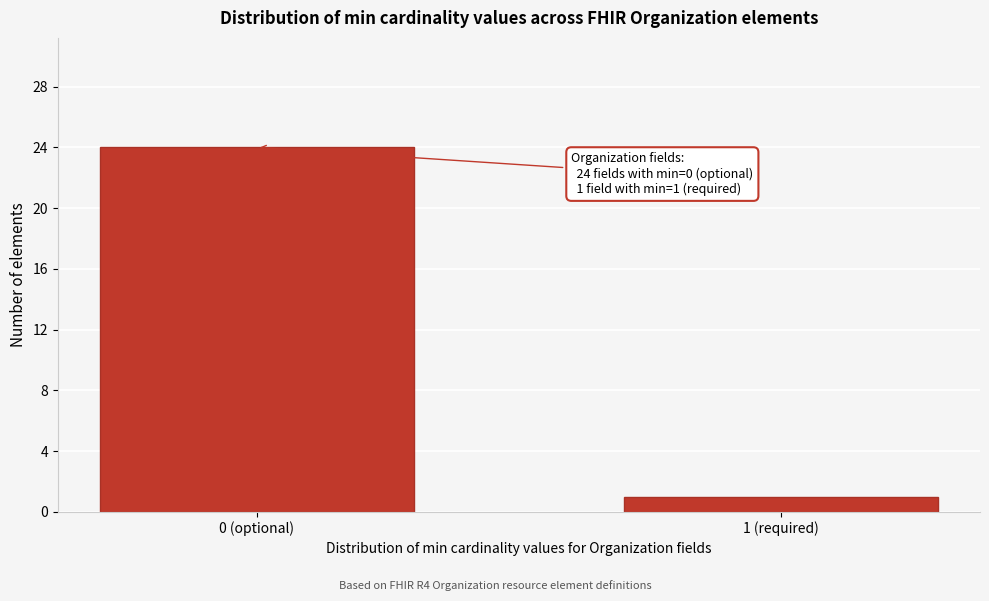

Reading left to right, extract all data points from this chart.

24	1